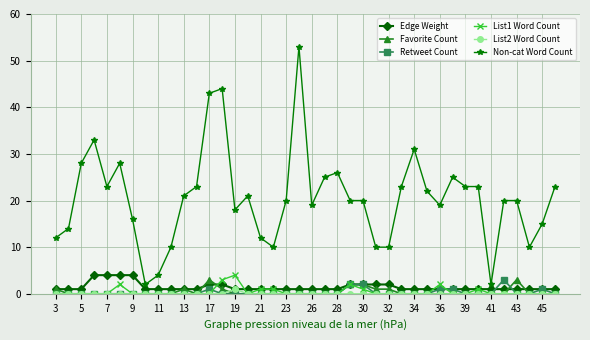

Which series has the widest spread of values?

Non-cat Word Count